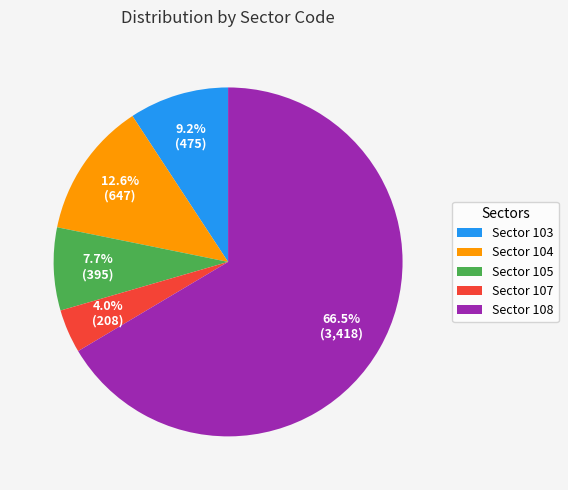

What percentage is NOT represented by Sector 104?

87.4%